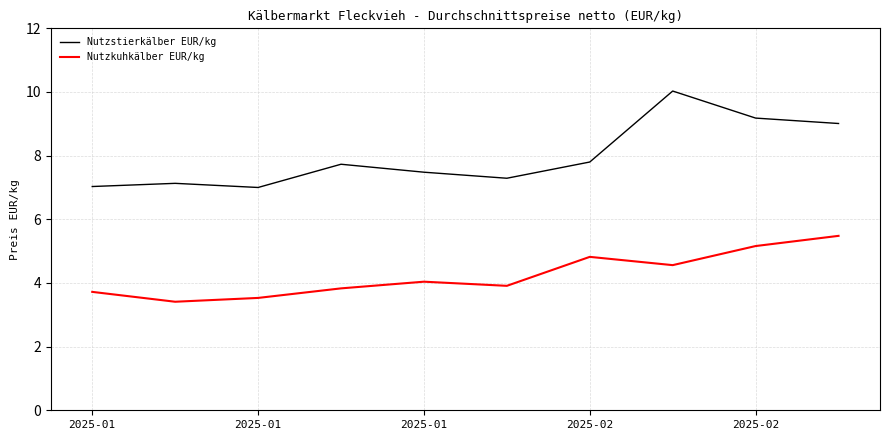

Which series has the largest total across all categories?

Nutzstierkälber EUR/kg